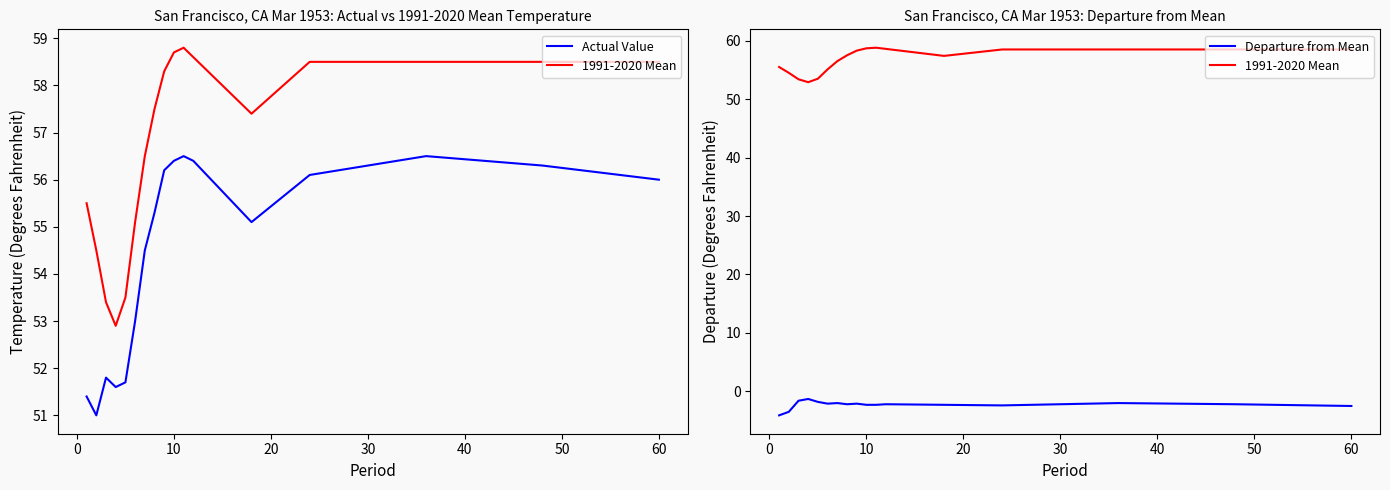

What are all the series names shown in the legend?

Actual Value, 1991-2020 Mean, Departure from Mean